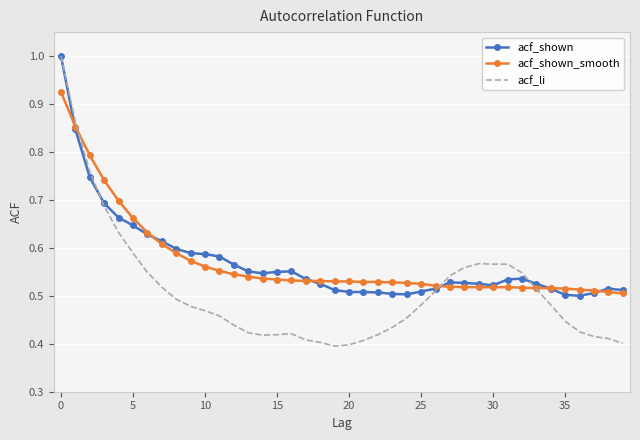

What is the greatest value displayed?

1.0